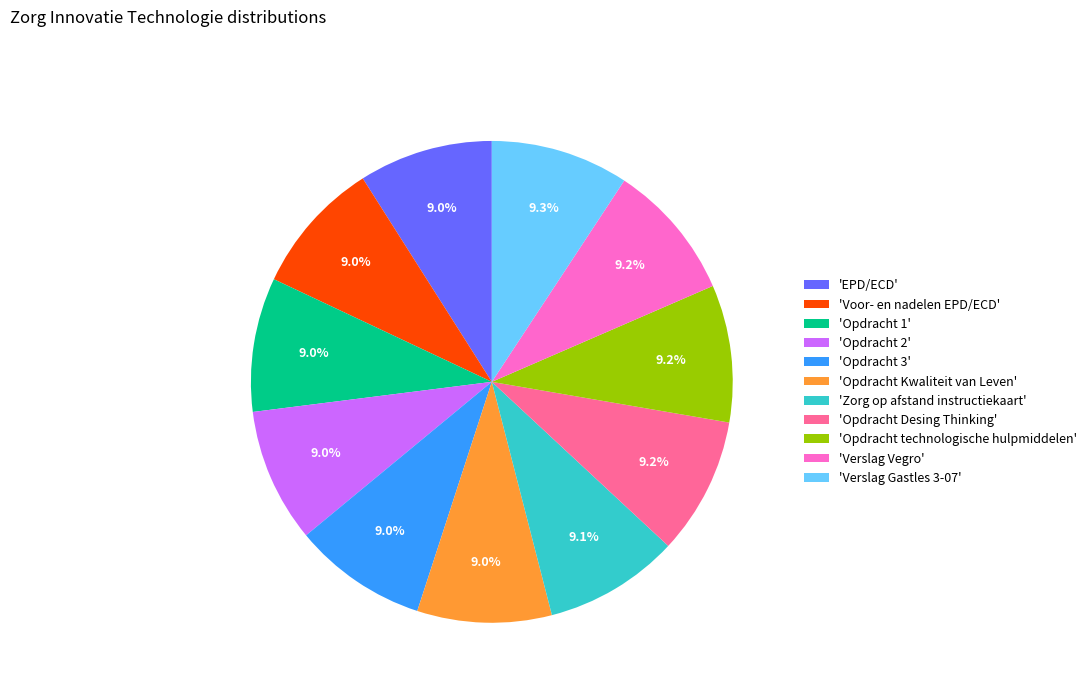

Is there a majority slice in this chart?

No